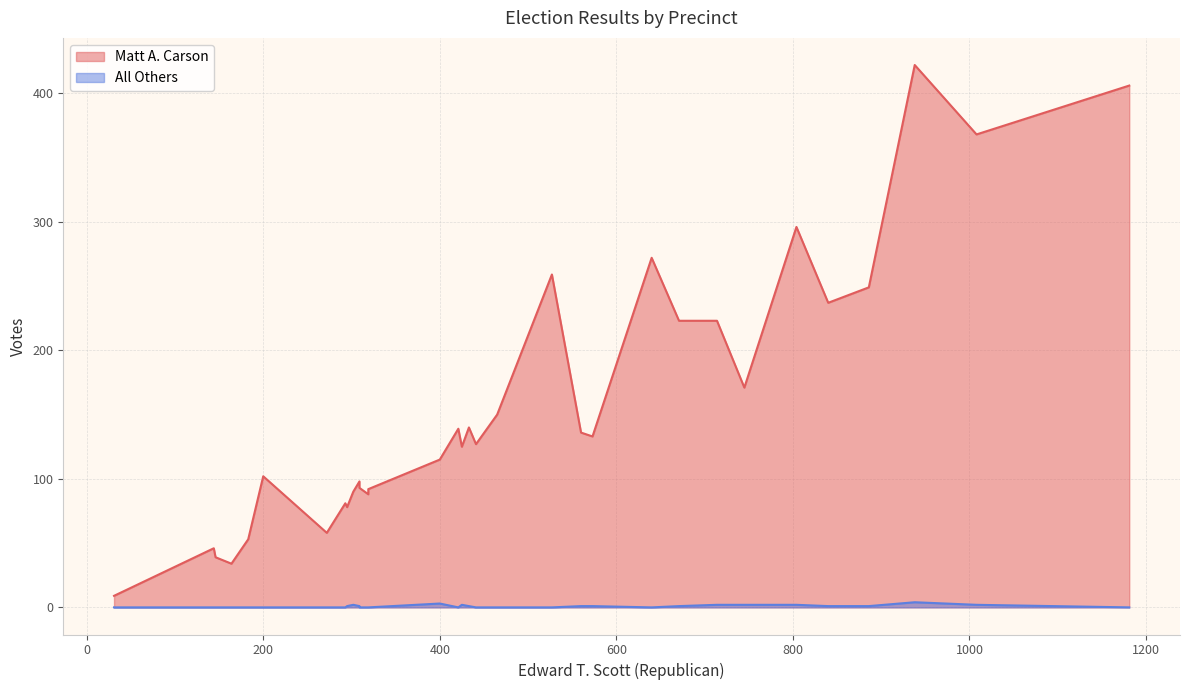

What is the greatest value displayed?

422